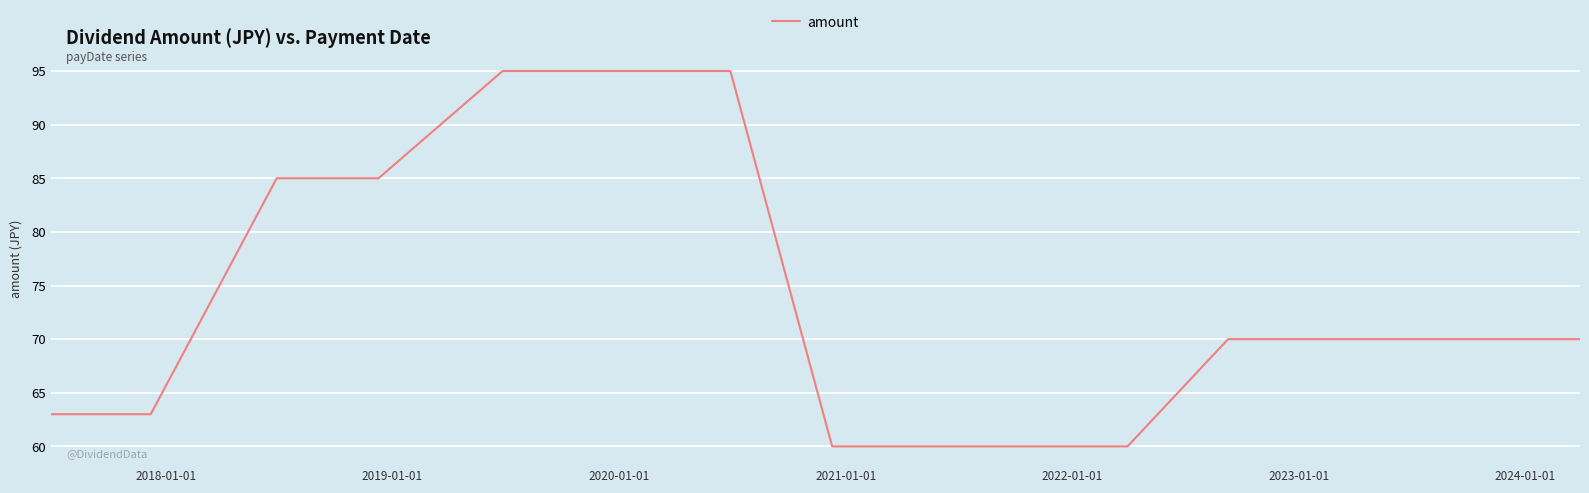

What is the greatest value displayed?

95